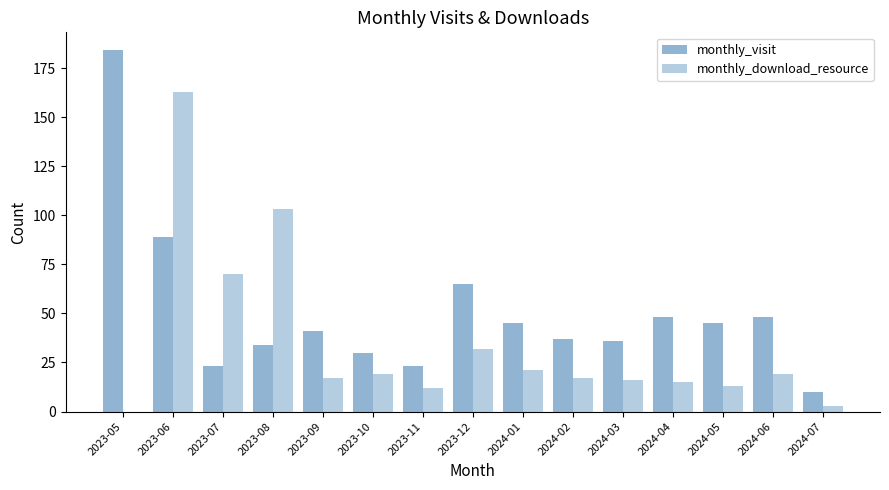

What position from the left is 2024-02?

10